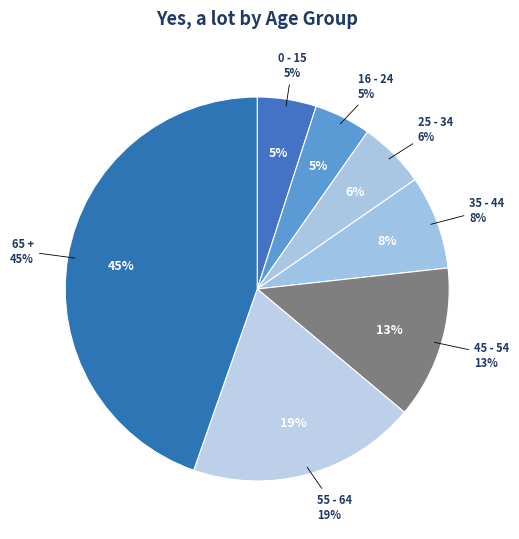

To the nearest percent, what percentage of the pie is 65 +?

45%